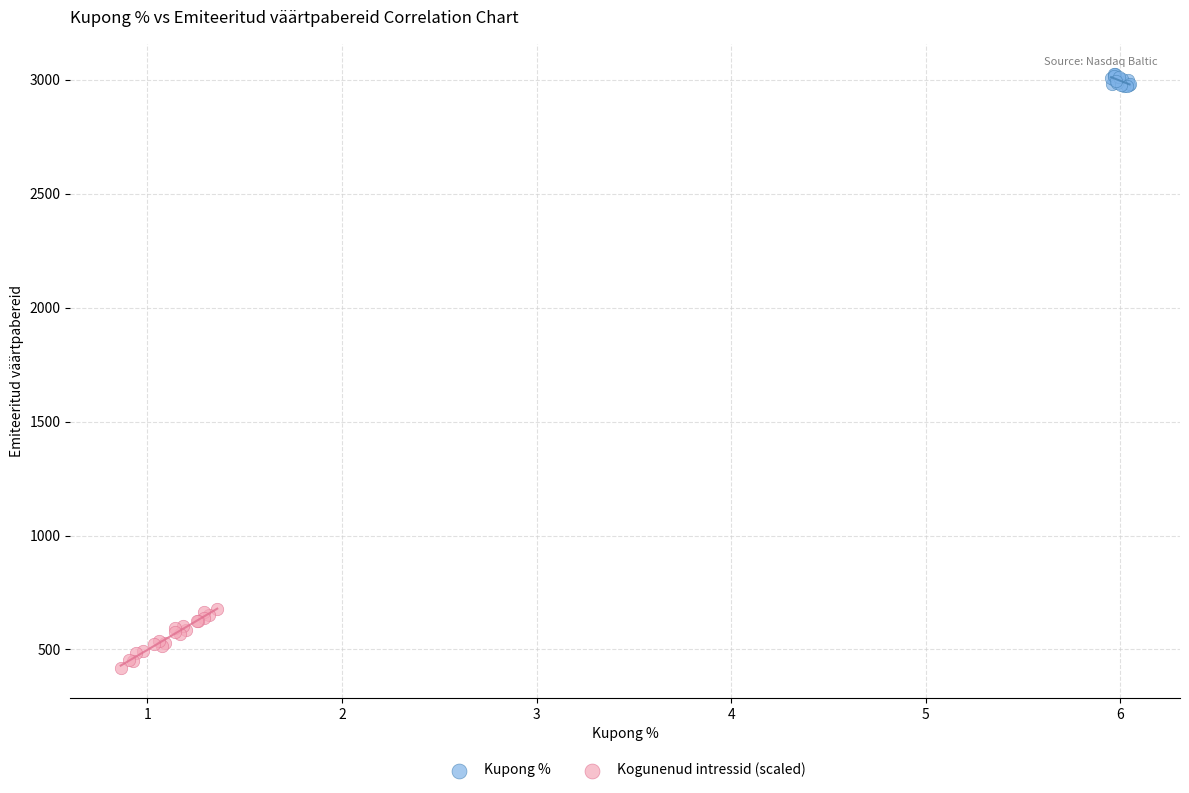

Which series reaches the minimum Y coordinate?

Kogunenud intressid (scaled)